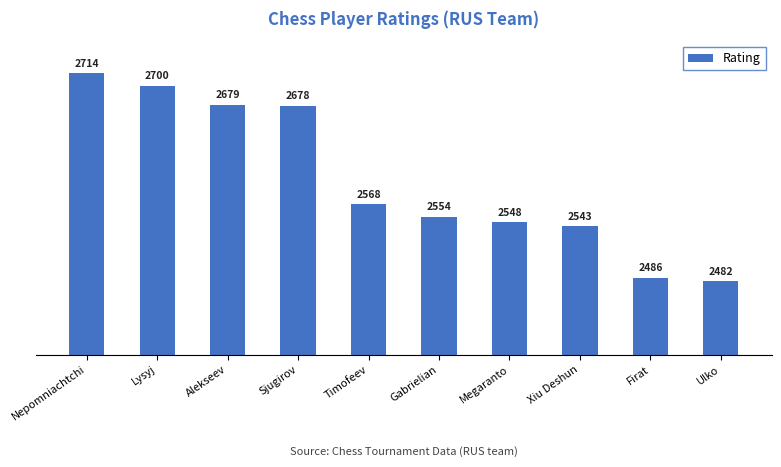

How many data points are less than 2568?

5